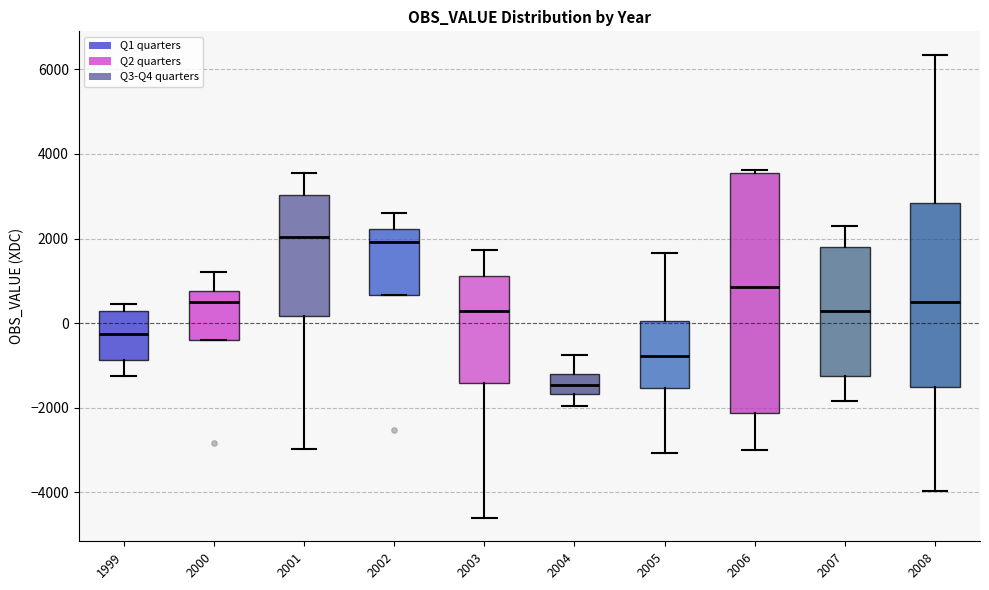

Where is the upper edge of the box at x = 2006 on the y-axis? The values are not printed on the chart, so give them approximately, as read against the axis.

3600